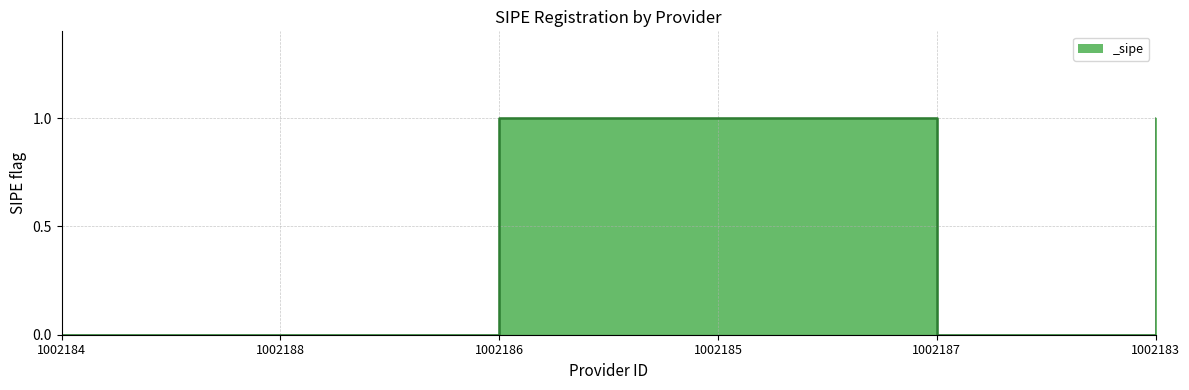

How many distinct data groups are displayed?

1